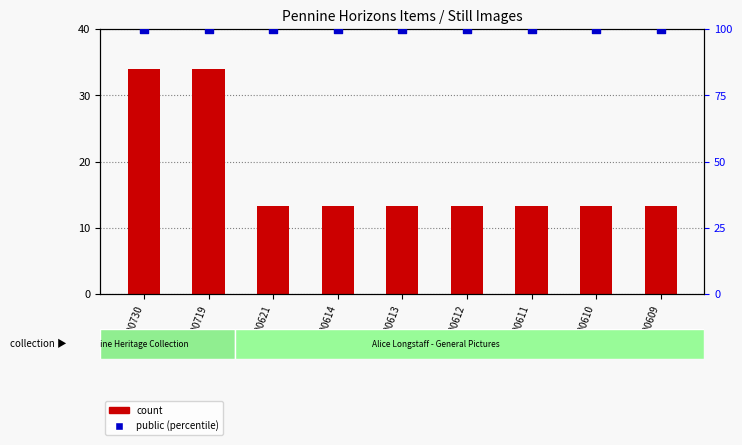

Which series contains the lowest Y value?

count